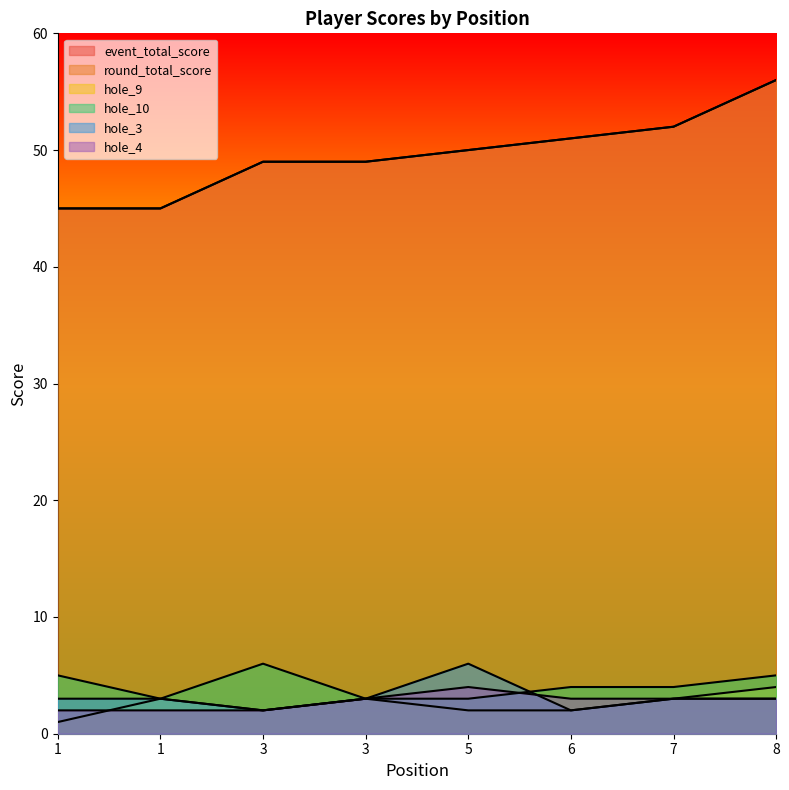

The hole_3 series shows 3 at 3. True or false?

False